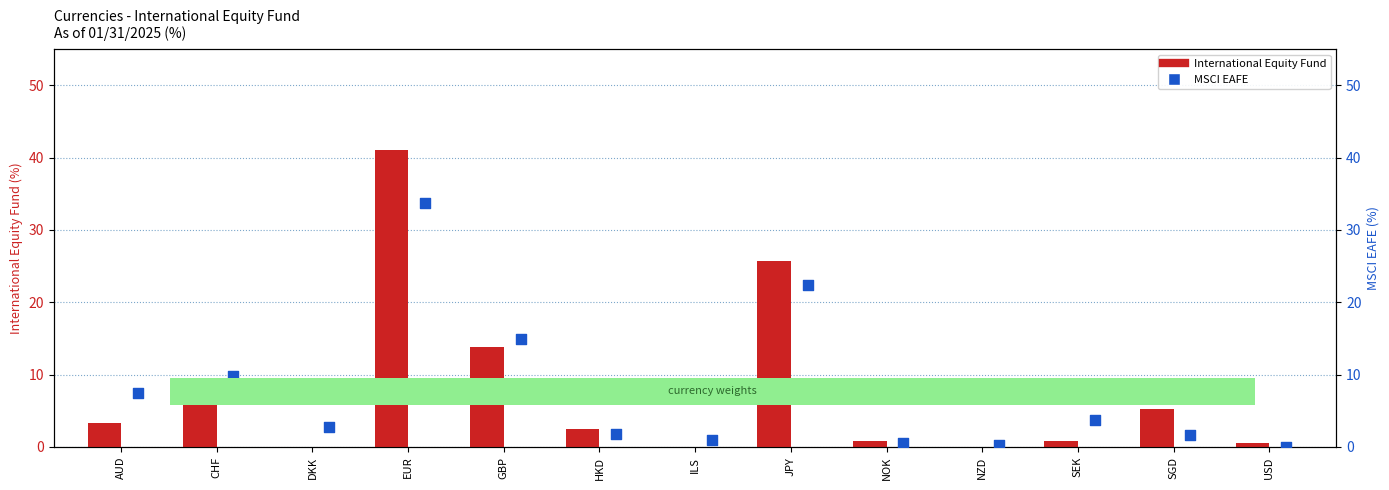

At which category is the sum across all series the highest?

EUR